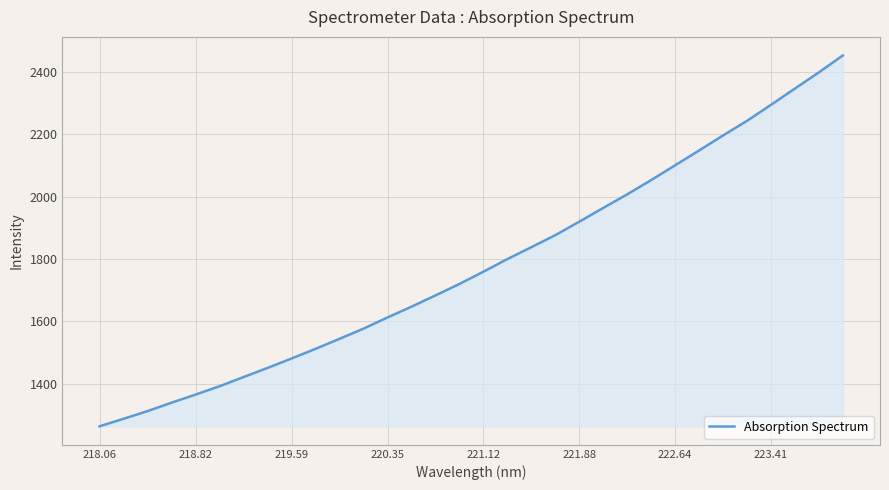

What is the smallest value displayed?

1263.9